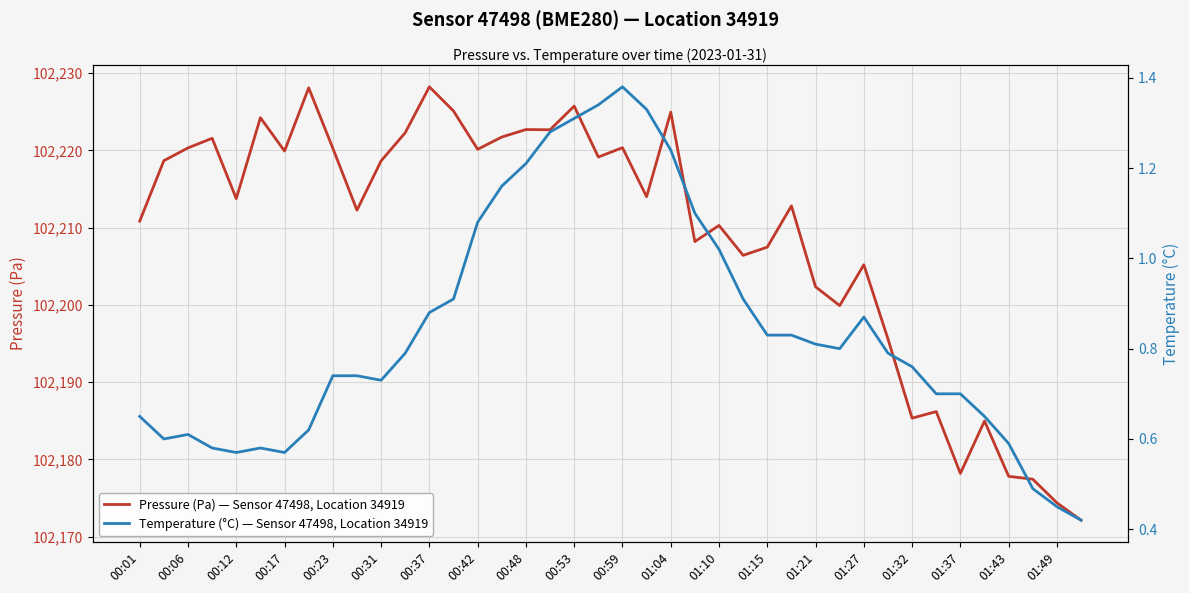

What is the difference between the Pressure (Pa) — Sensor 47498, Location 34919 values at 23 and 35?

23.2